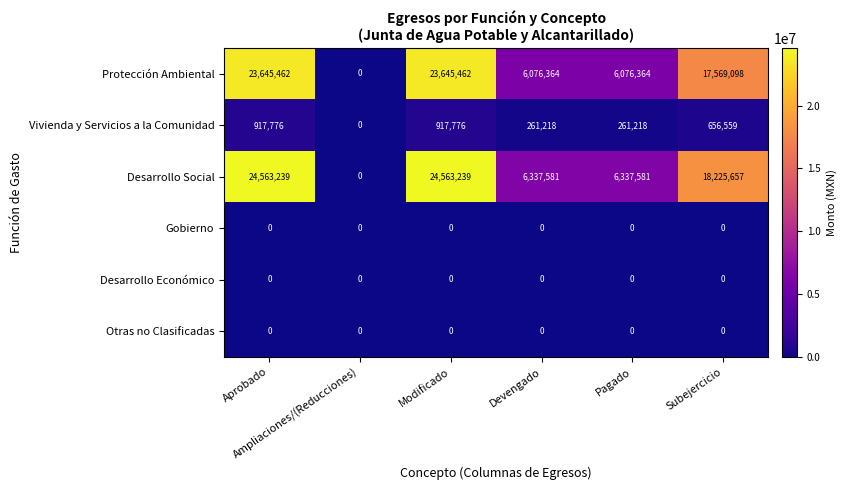

What is the difference between the highest and lowest values at Pagado?

6337581